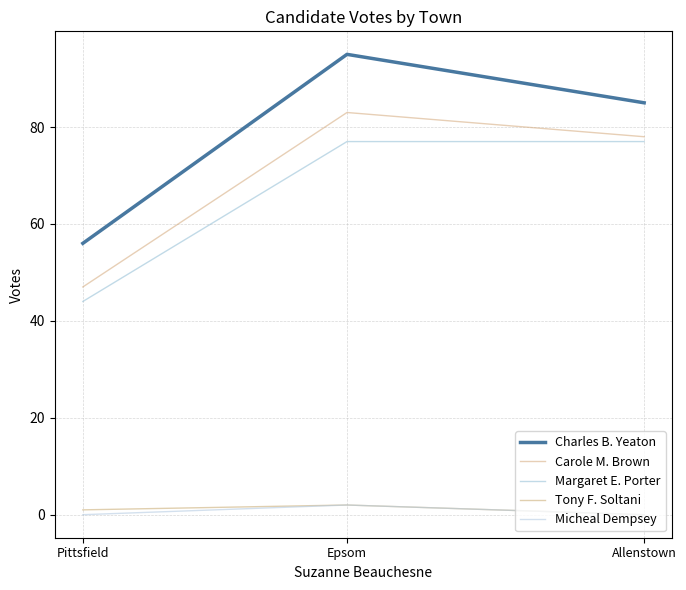

Is the value of Carole M. Brown at Pittsfield greater than the value of Charles B. Yeaton at Epsom?

No